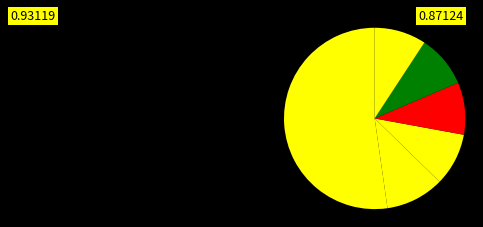

Count the number of slices in the pie.

6